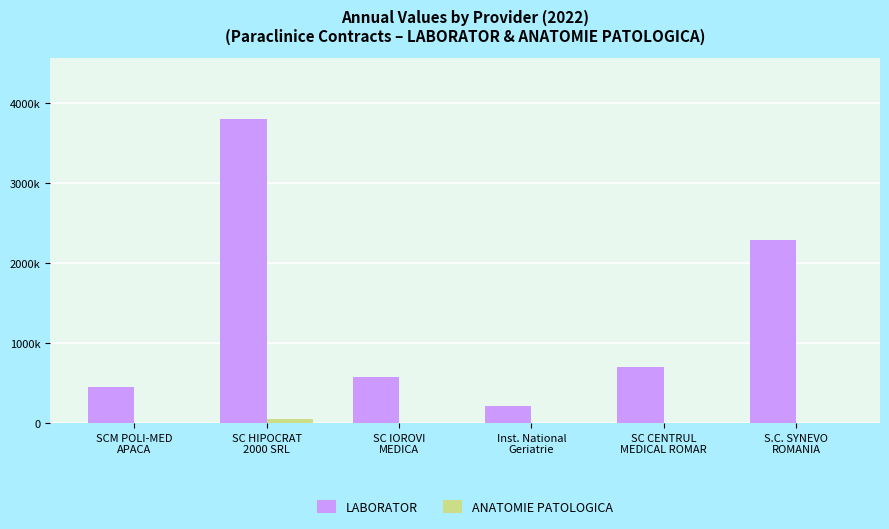

At which label is LABORATOR closest to 2008478?

S.C. SYNEVO
ROMANIA